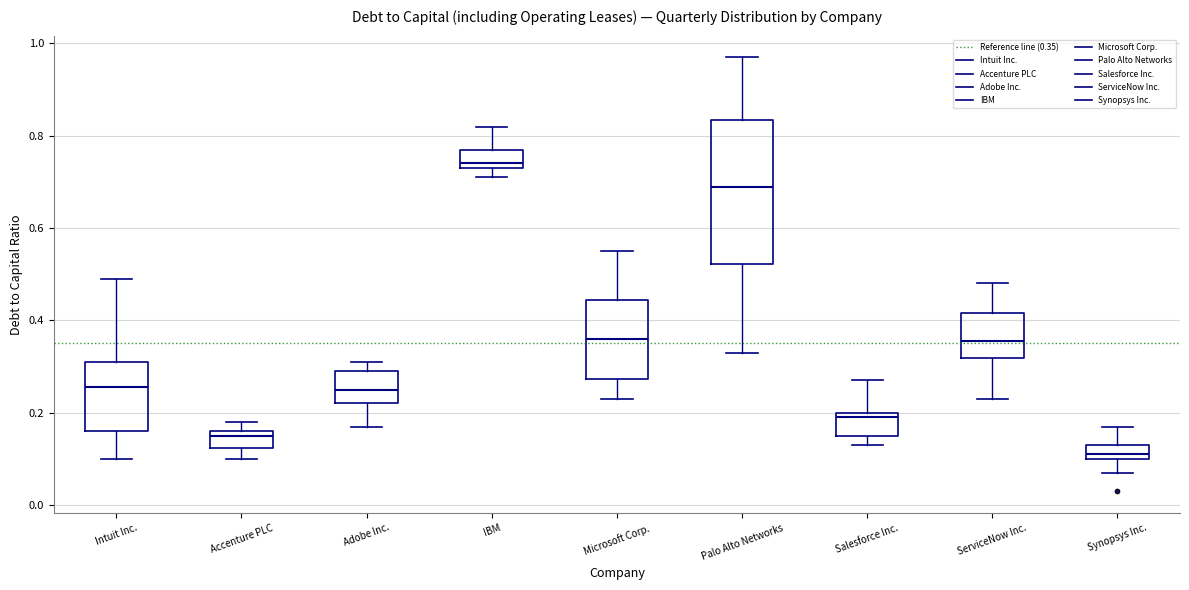

Which box's median line is the lowest?

Synopsys Inc.